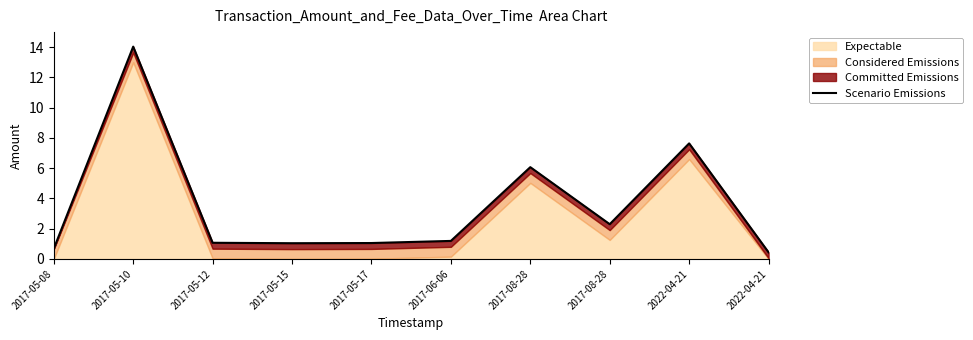

What is the difference between the values at 2017-05-10 and 2017-08-28?

11.7